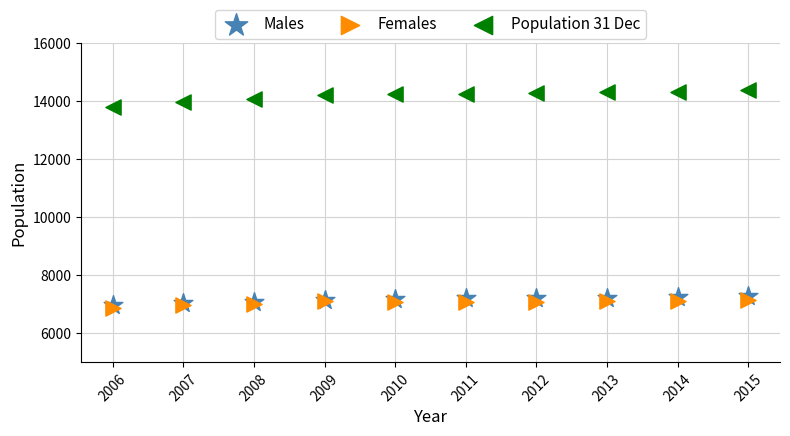

Which series reaches the minimum Y coordinate?

Females